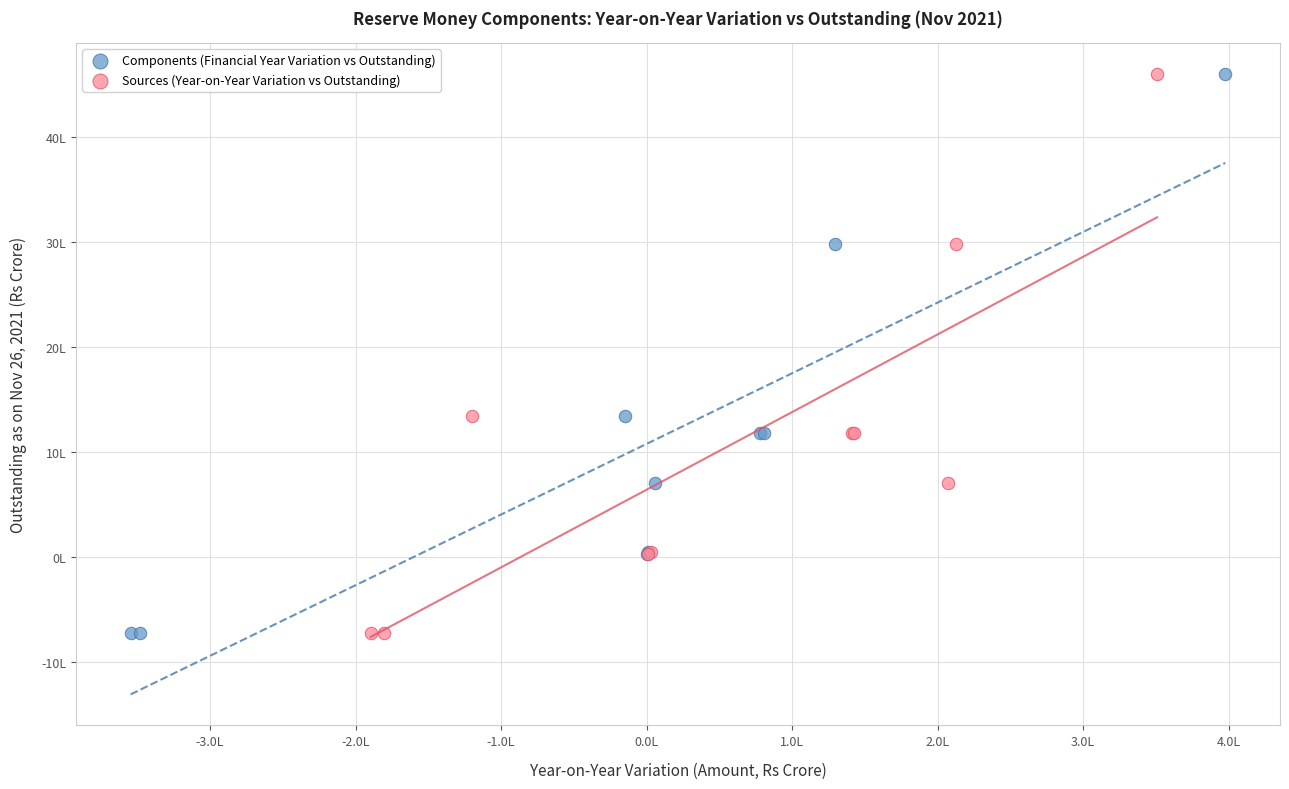

What are all the series names shown in the legend?

Components (Financial Year Variation vs Outstanding), Sources (Year-on-Year Variation vs Outstanding)